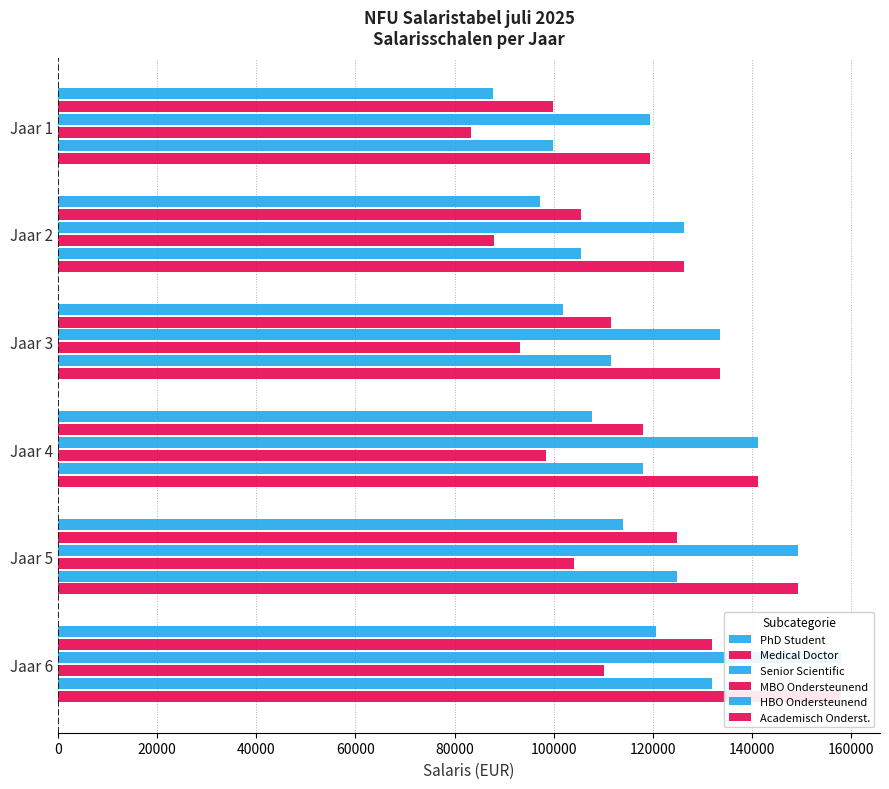

The MBO Ondersteunend series shows 98456 at Jaar 4. True or false?

True